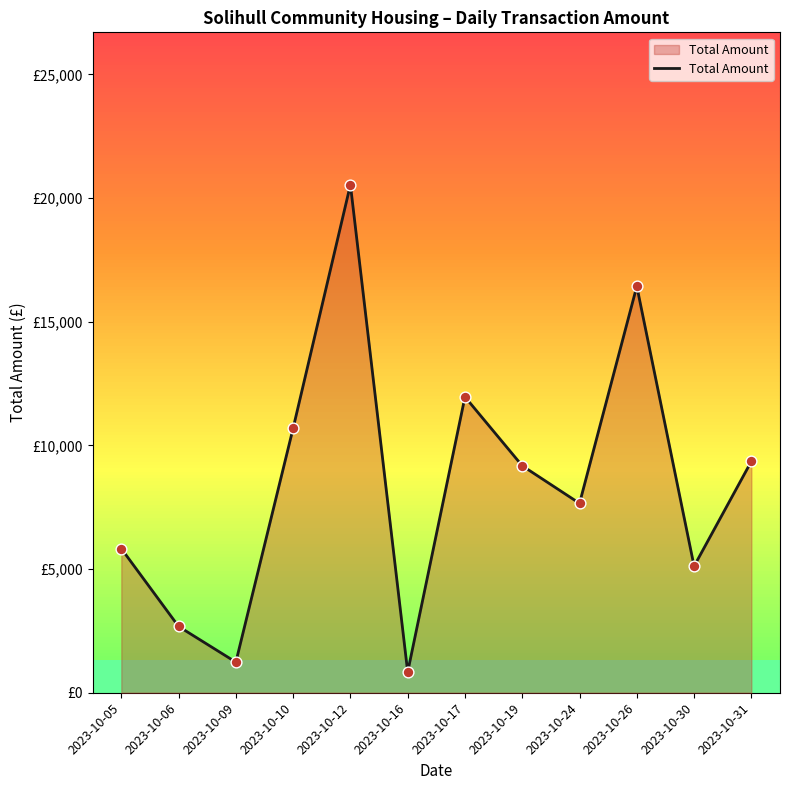

What is the change in value from 2023-10-24 to 2023-10-31?

+1699.2